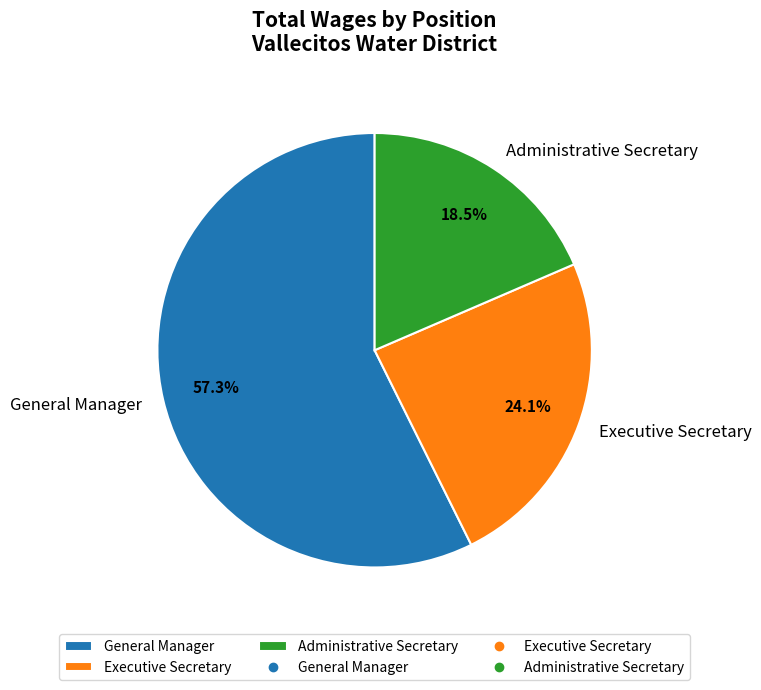

Which slice is the smallest?

Administrative Secretary